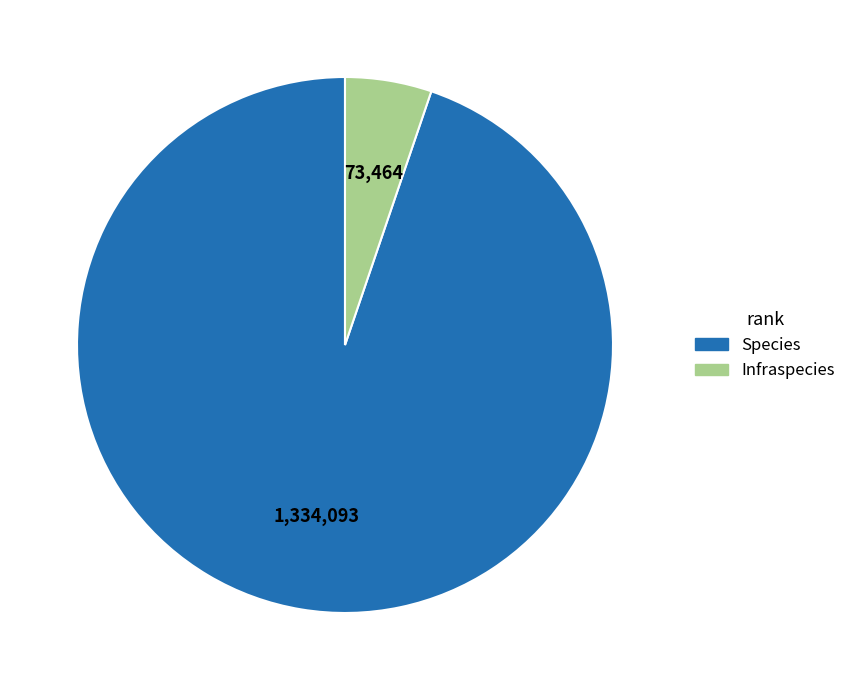

How many segments does this pie chart have?

2